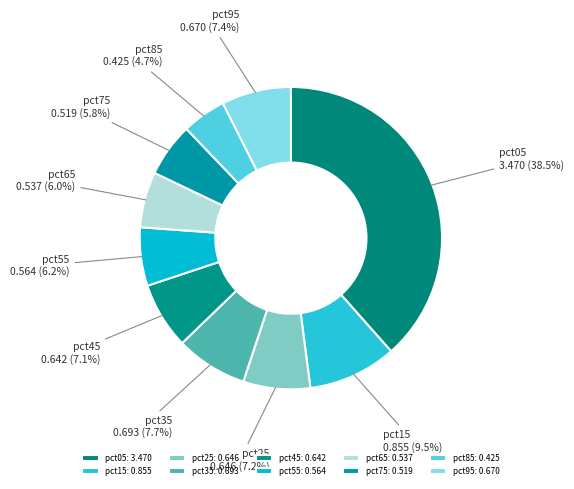

How many slices are in this pie chart?

10